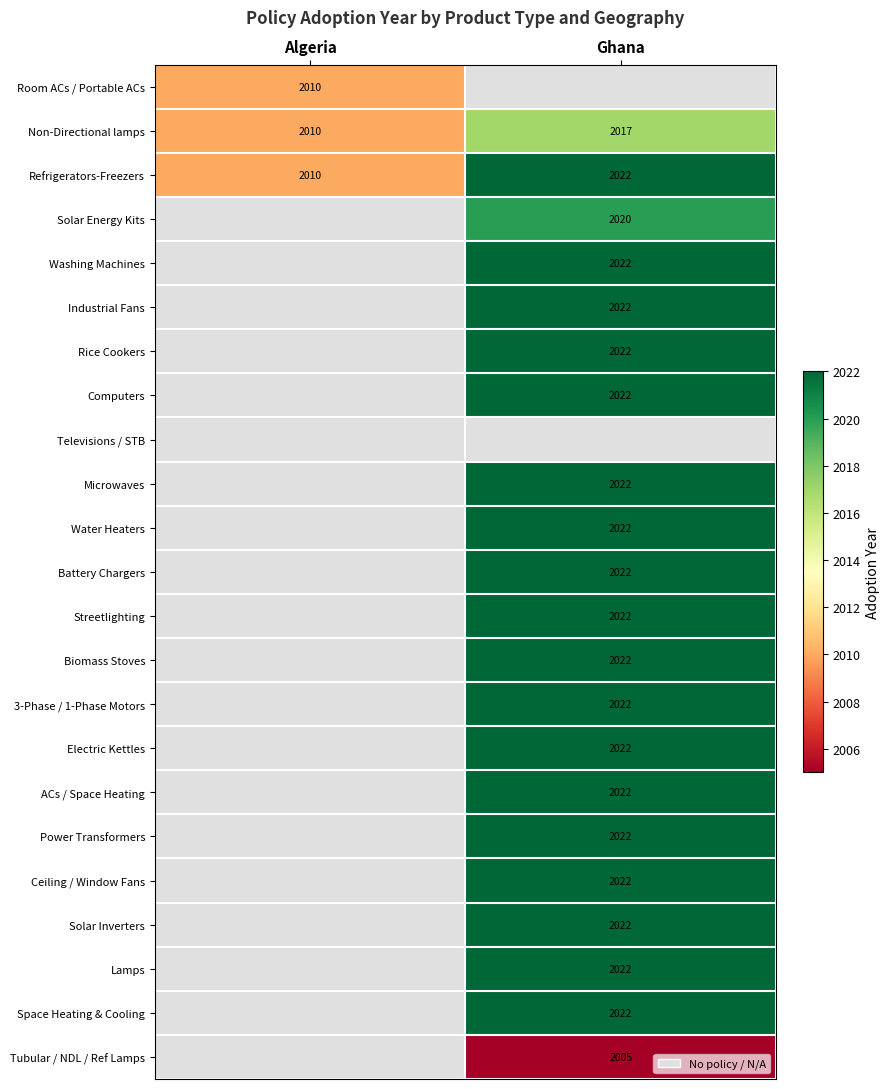

At which category does the chart reach its peak across all series?

Ghana